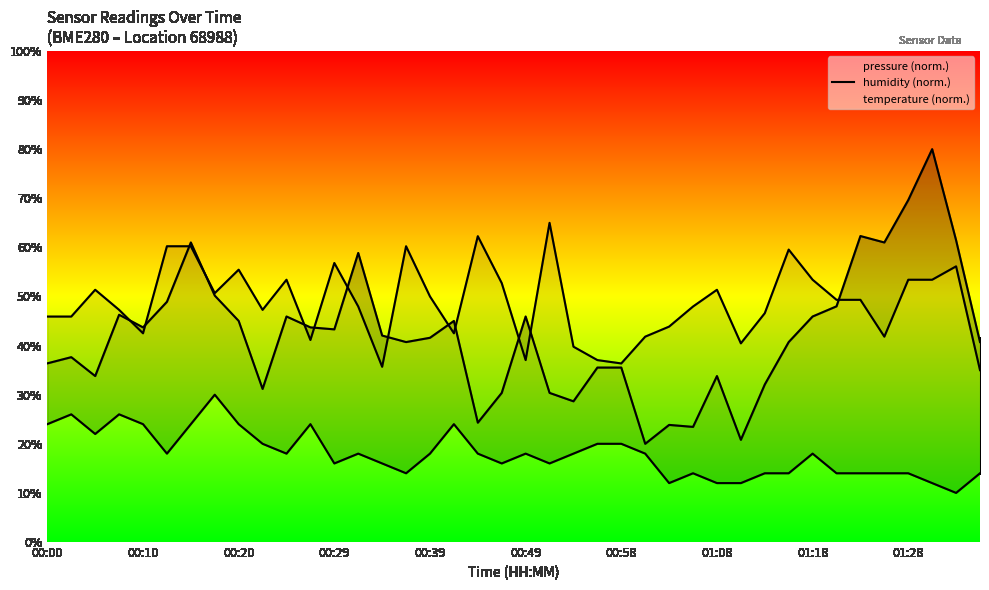

How many data points in pressure are less than 42?

20